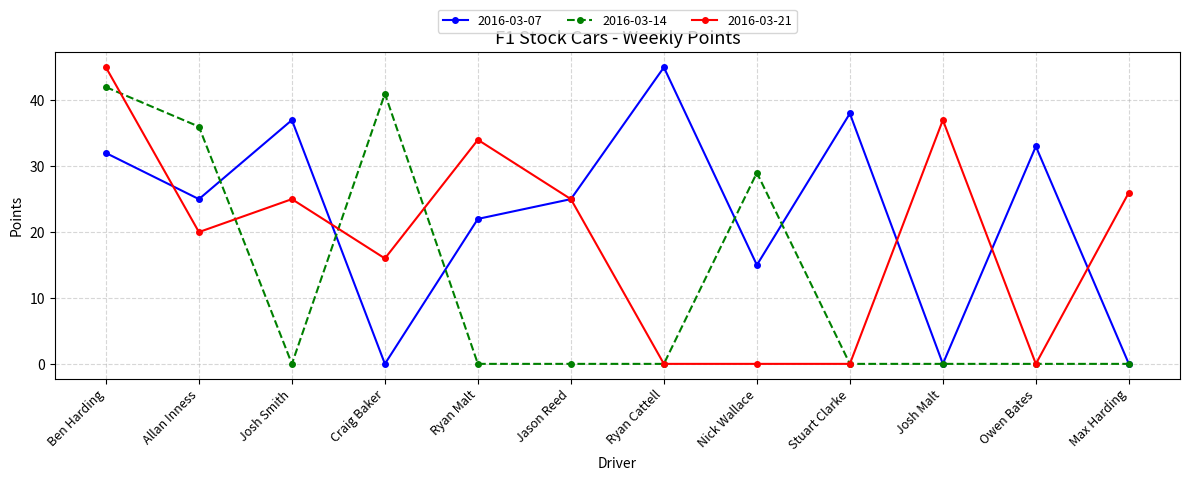

How many categories are shown in the chart?

12